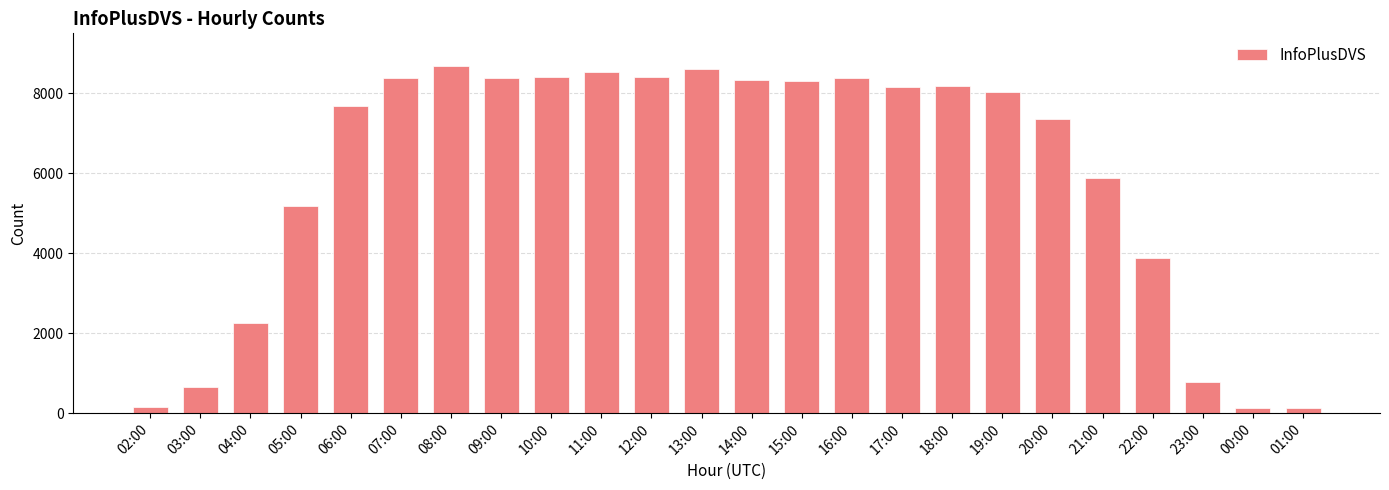

How many bars are there in total?

24